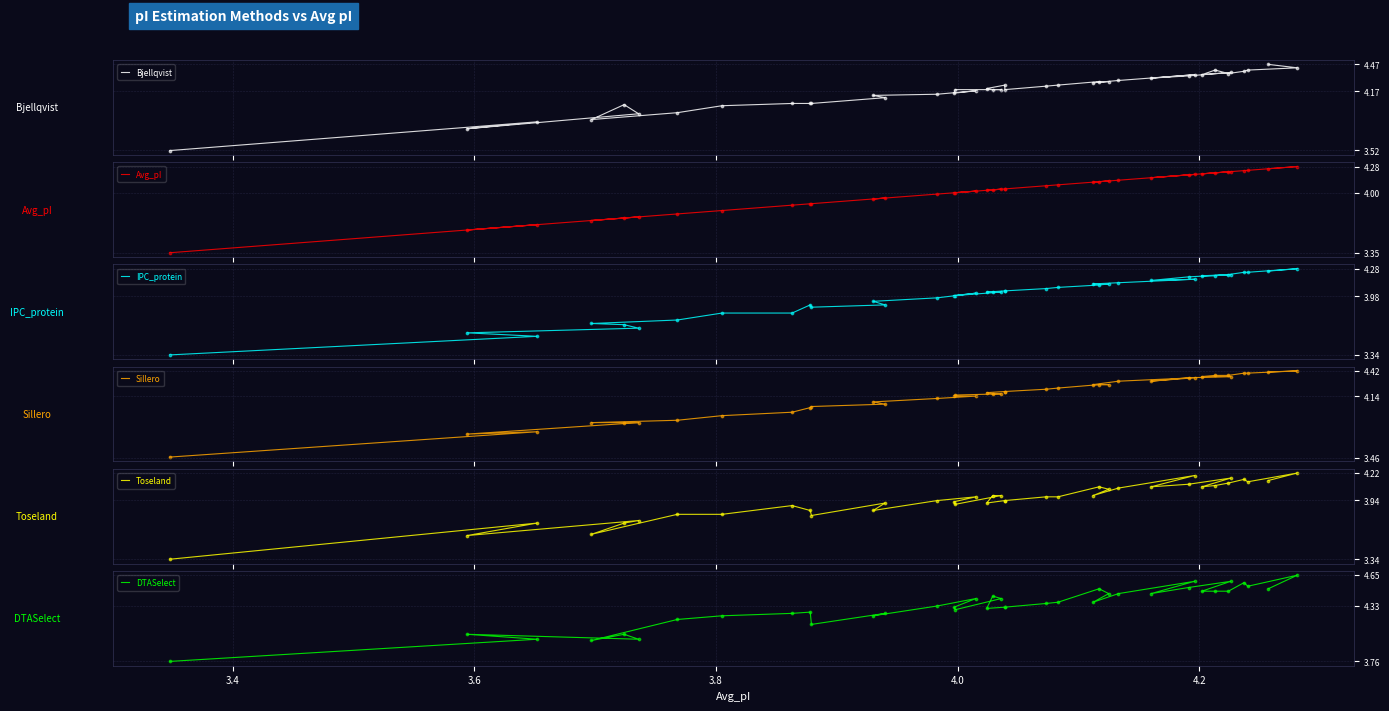

Which series has the largest Y range (max minus min)?

Bjellqvist